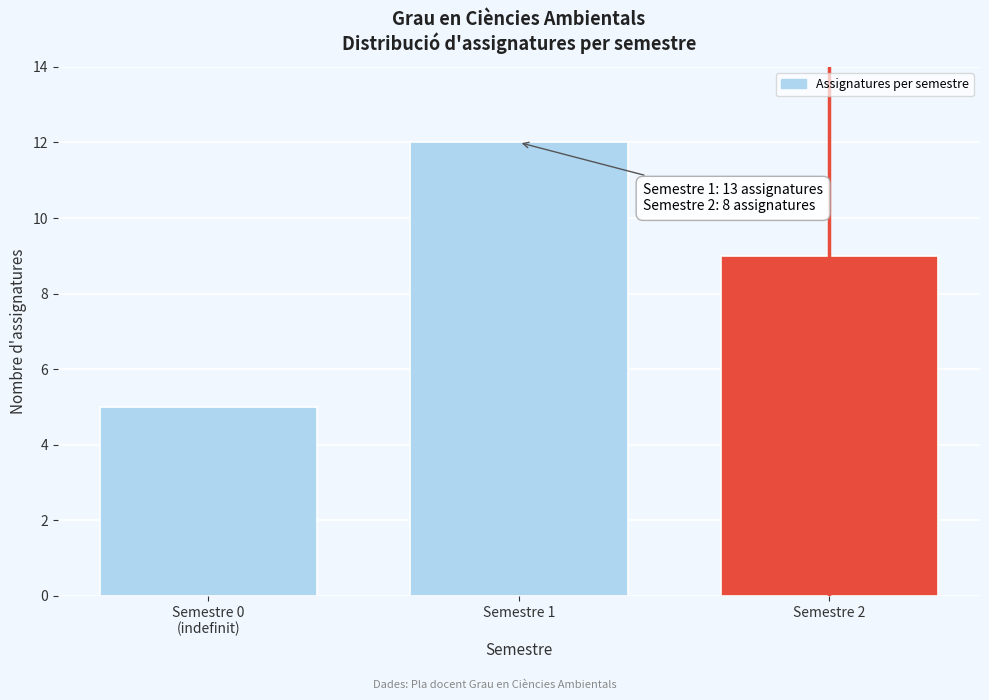

Reading left to right, what are all the values shown in this chart?

5	12	9